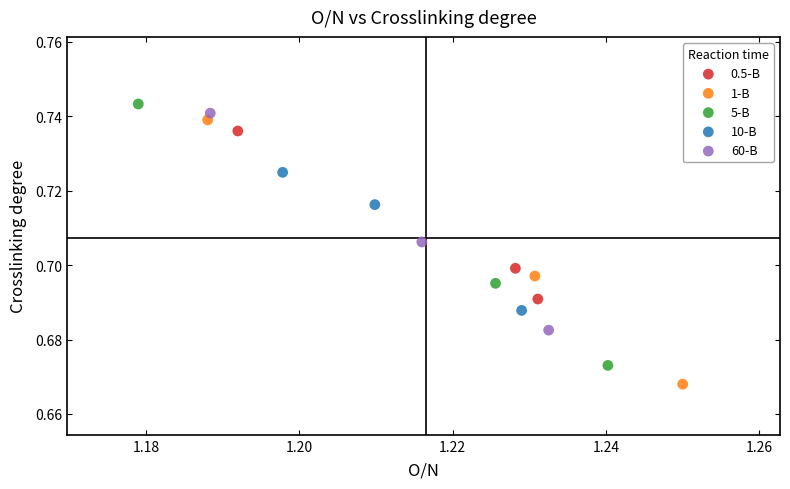

What are all the series names shown in the legend?

0.5-B, 1-B, 5-B, 10-B, 60-B